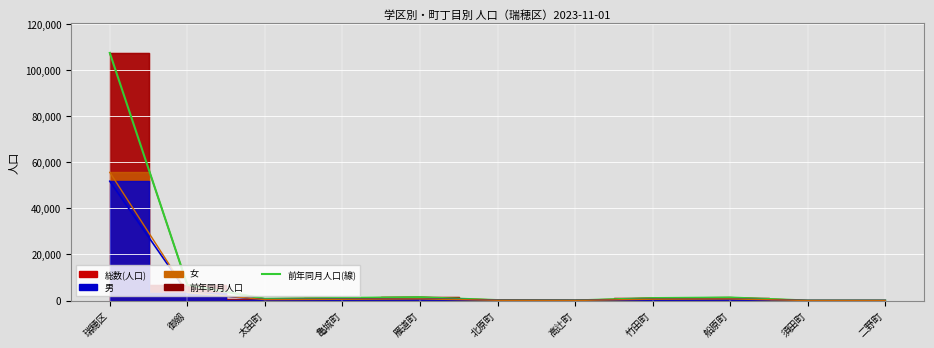

At which category does the data reach its first local valley?

太田町